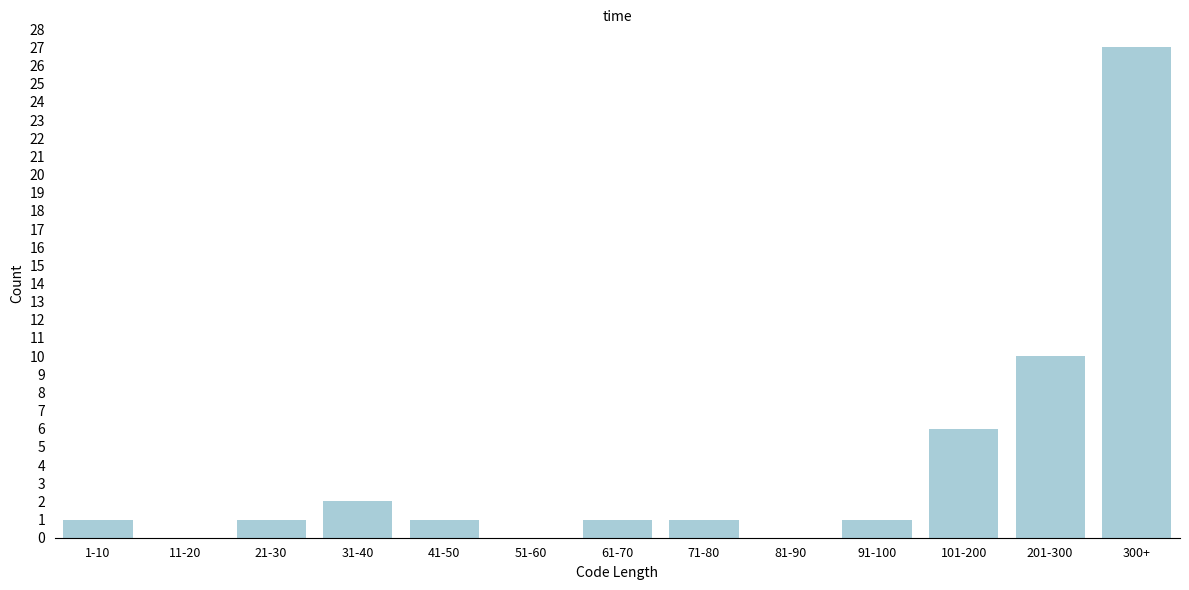

Reading left to right, extract all data points from this chart.

1-10=1	11-20=0	21-30=1	31-40=2	41-50=1	51-60=0	61-70=1	71-80=1	81-90=0	91-100=1	101-200=6	201-300=10	300+=27